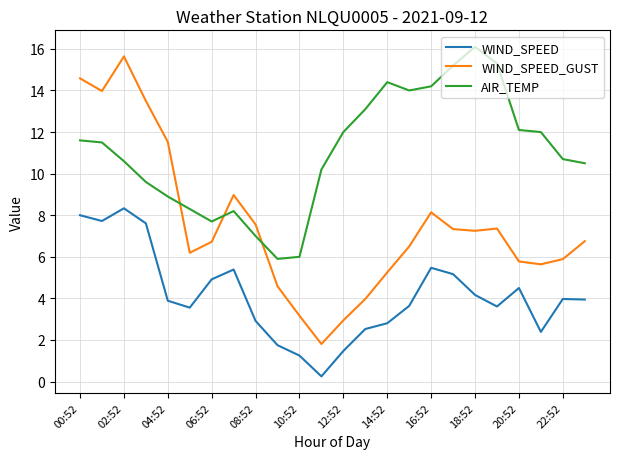

Which series has the largest total across all categories?

AIR_TEMP